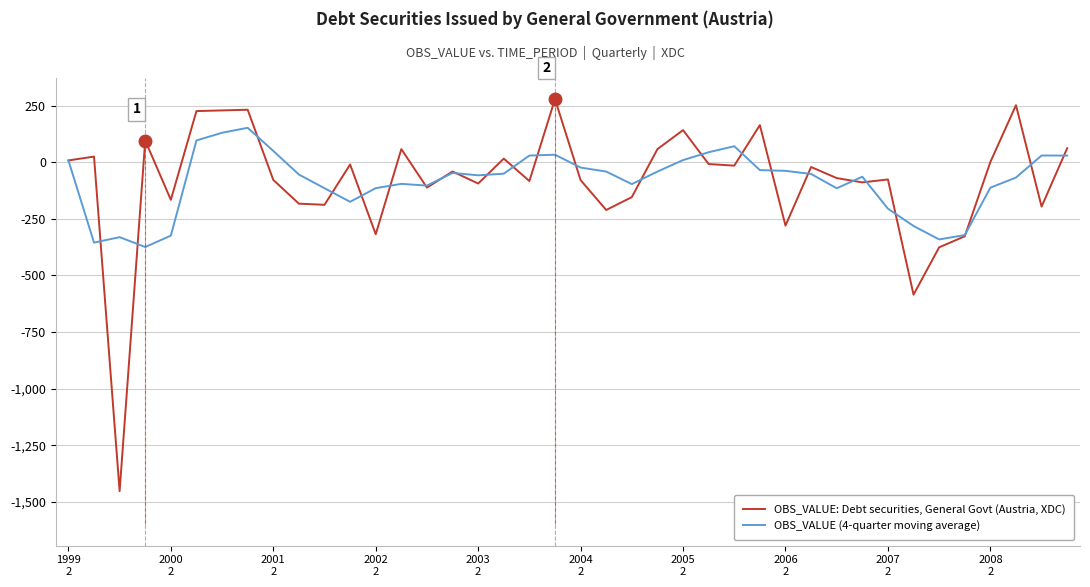

Rank the series by their maximum value, from highest to lowest.

OBS_VALUE: Debt securities, General Govt (Austria, XDC), OBS_VALUE (4-quarter moving average)